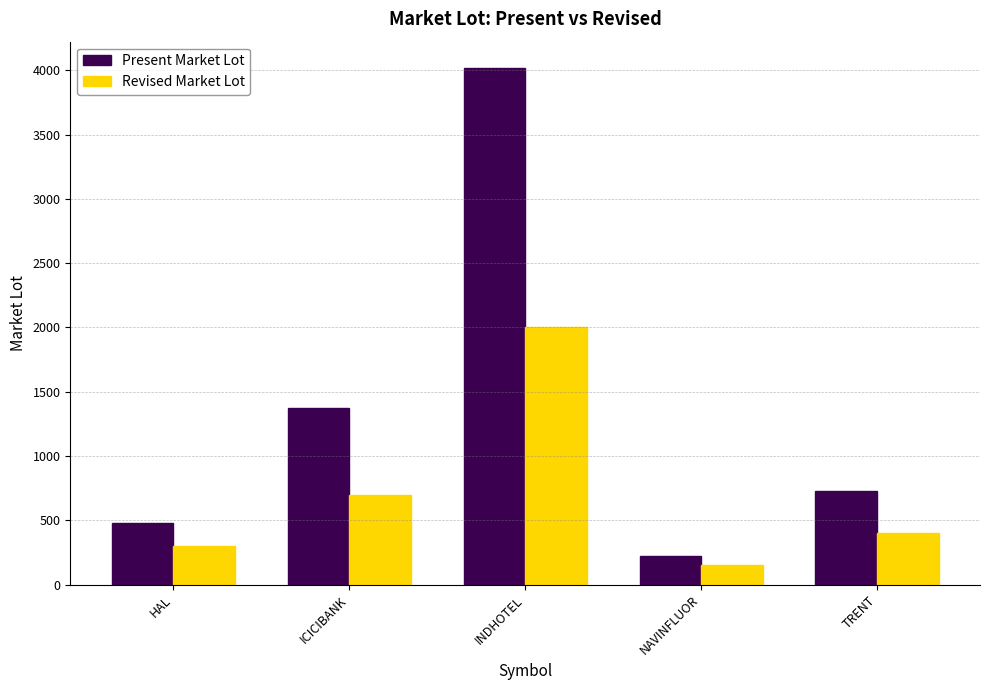

The Revised Market Lot series shows 150 at NAVINFLUOR. True or false?

True